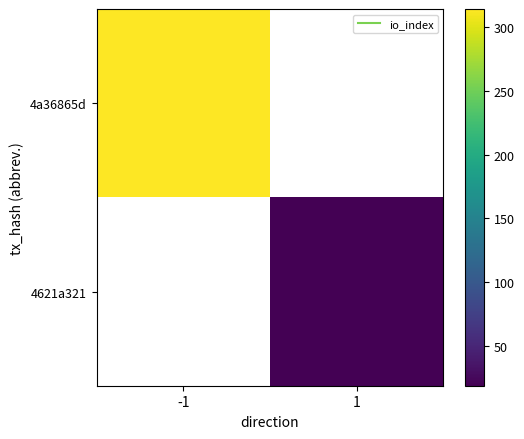

Which category has the highest value in the 4a36865d series?

-1